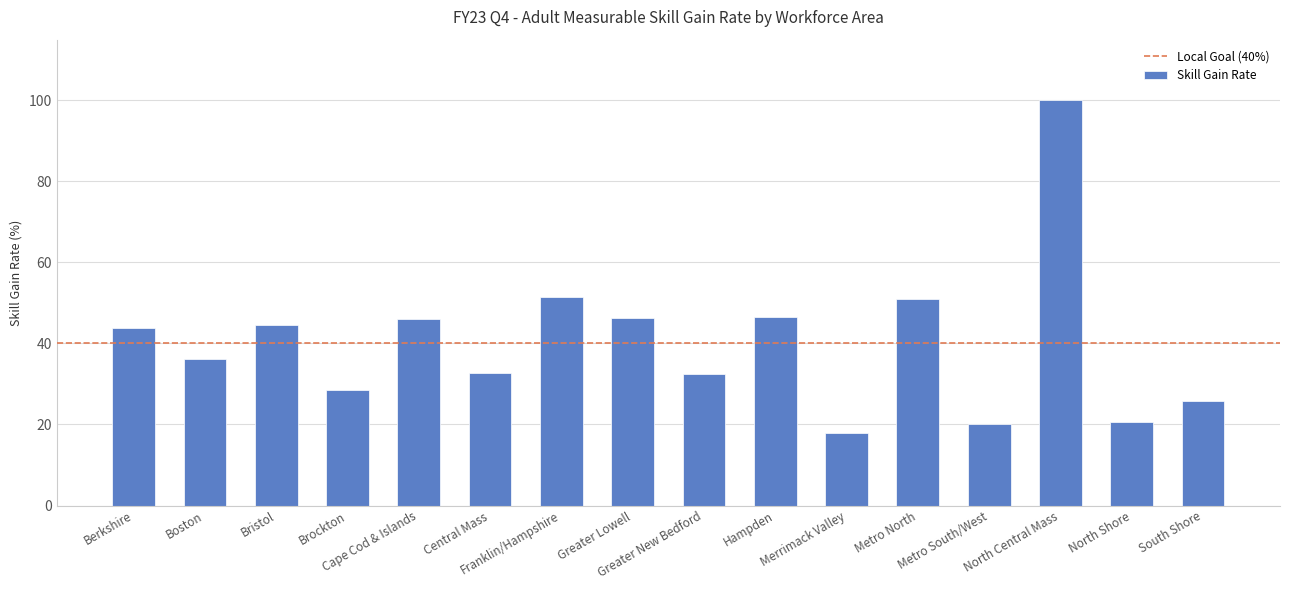

Does the chart contain any negative values?

No